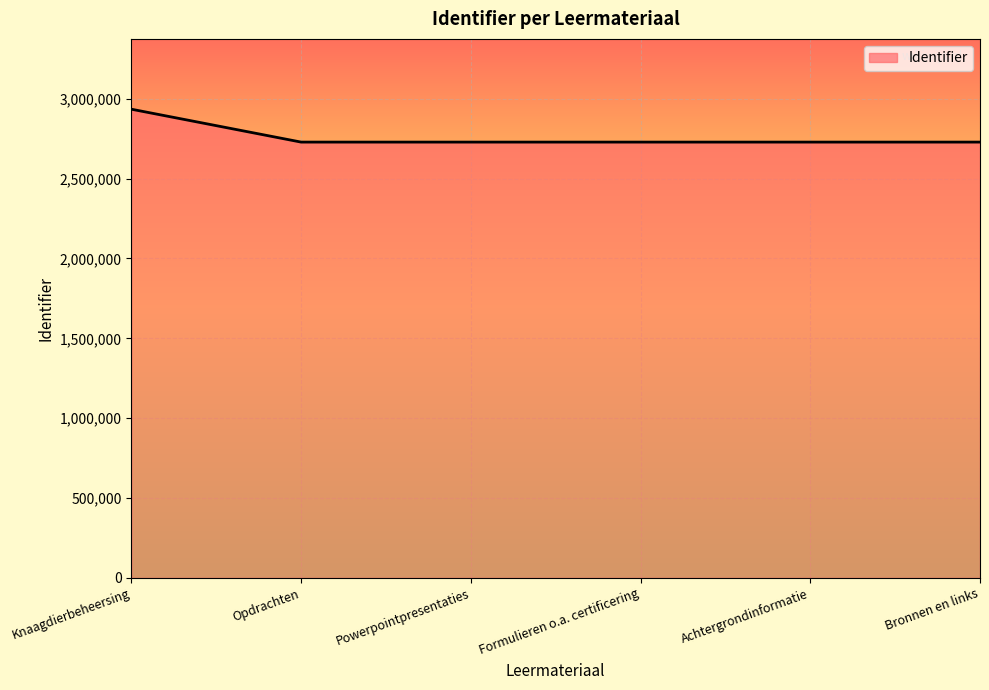

What is the average value?

2763189